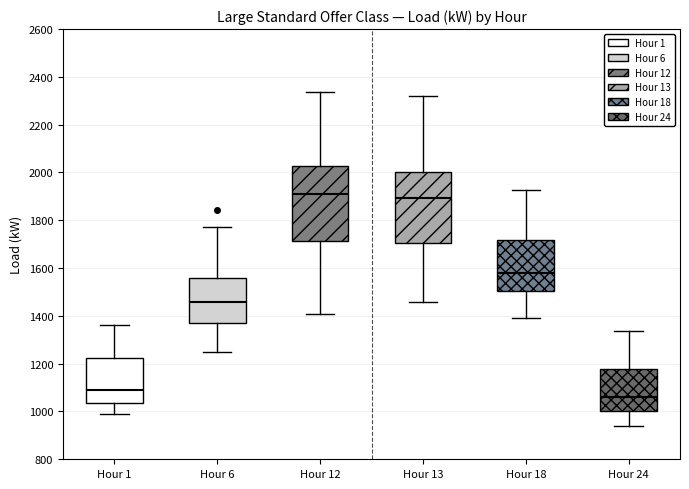

Where does the upper whisker of the box for Hour 6 end on the y-axis? The values are not printed on the chart, so give them approximately, as read against the axis.

1780